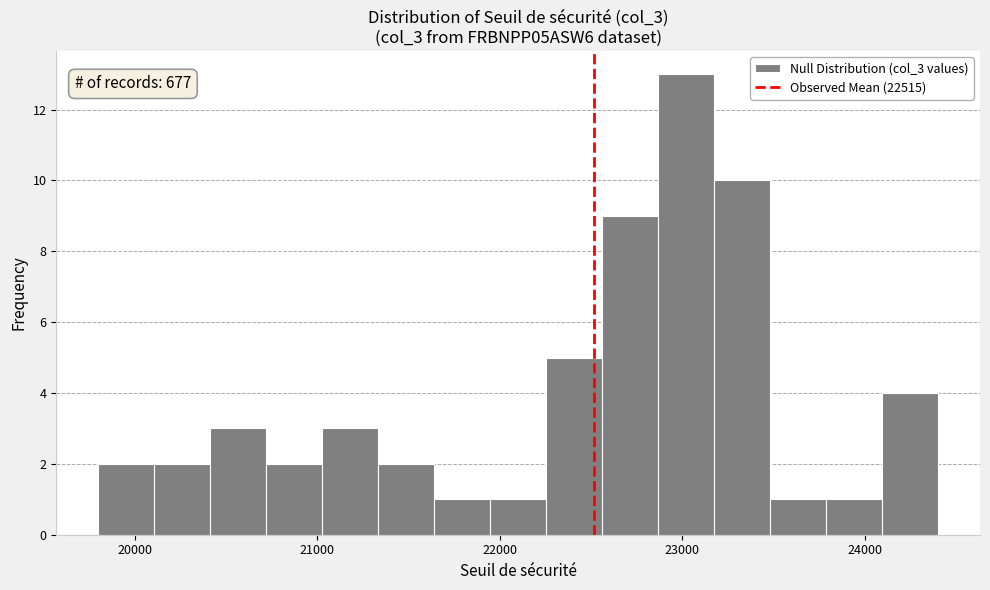

Around what value on the x-axis is the tallest bar? Give the approximate position of its centre, as read against the axis.

23000